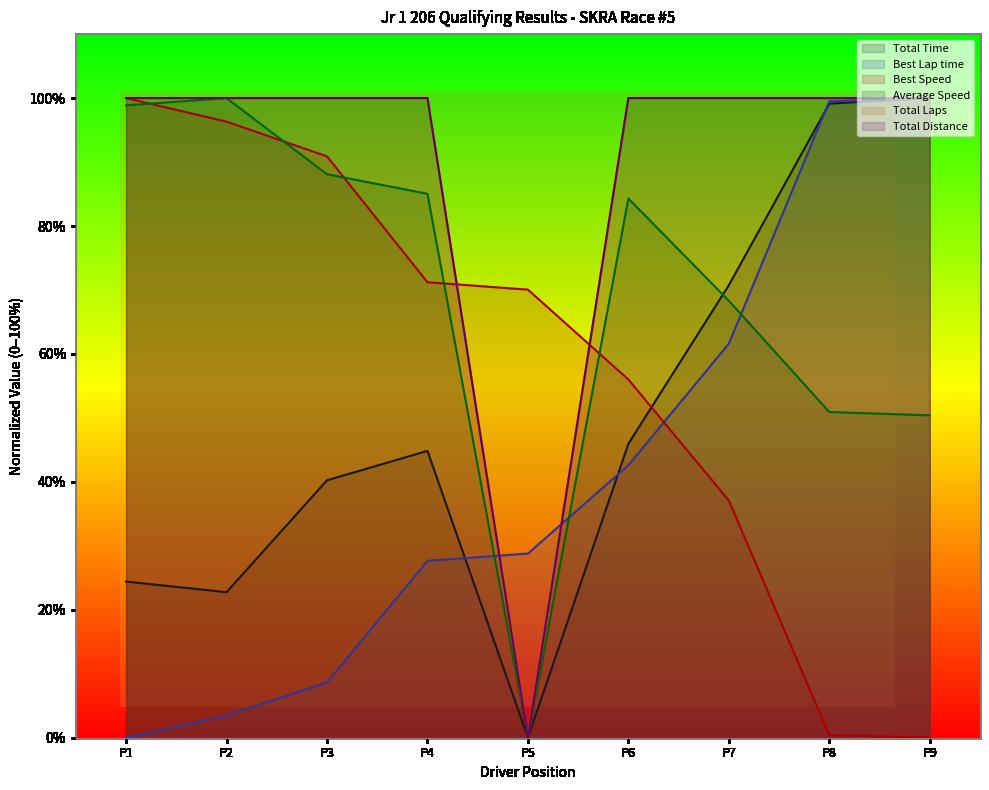

True or false: Best Lap time has more than 1 interior local peaks.

False